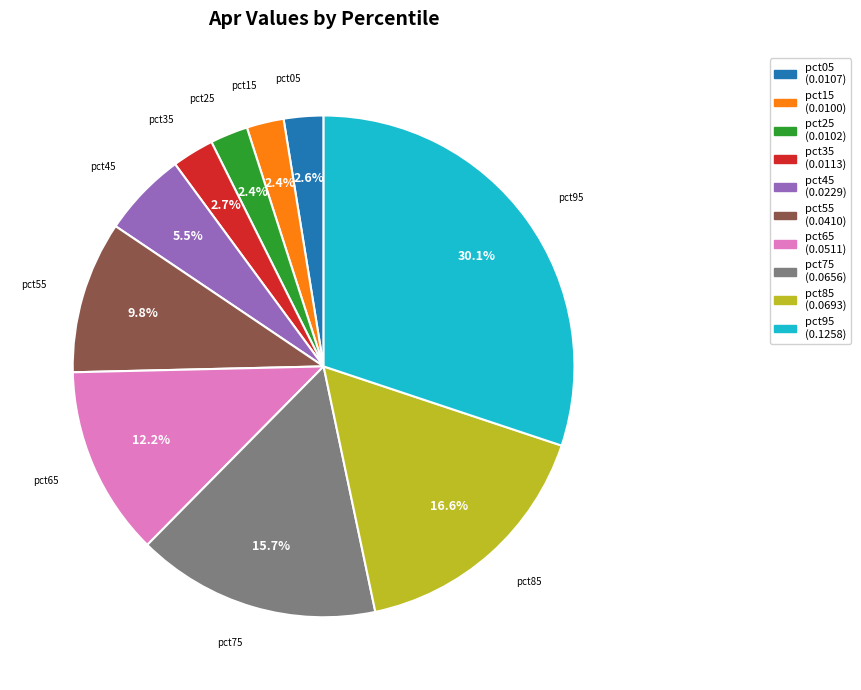

To the nearest percent, what portion does pct25 represent?

2%